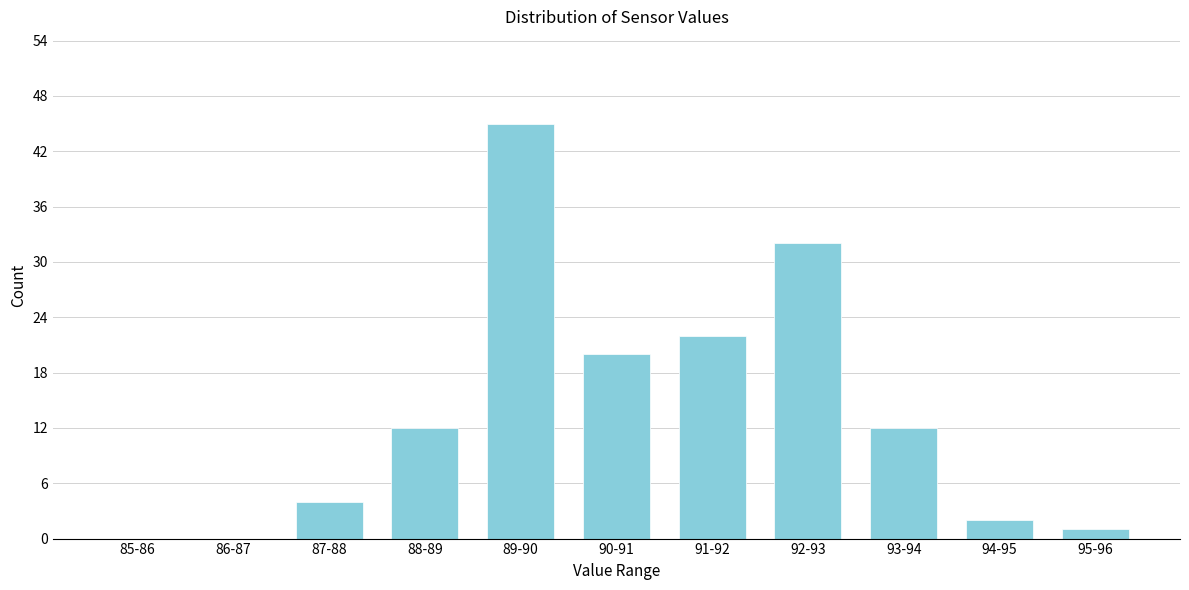

Reading left to right, transcribe all the data shown in this chart.

85-86=0	86-87=0	87-88=4	88-89=12	89-90=45	90-91=20	91-92=22	92-93=32	93-94=12	94-95=2	95-96=1